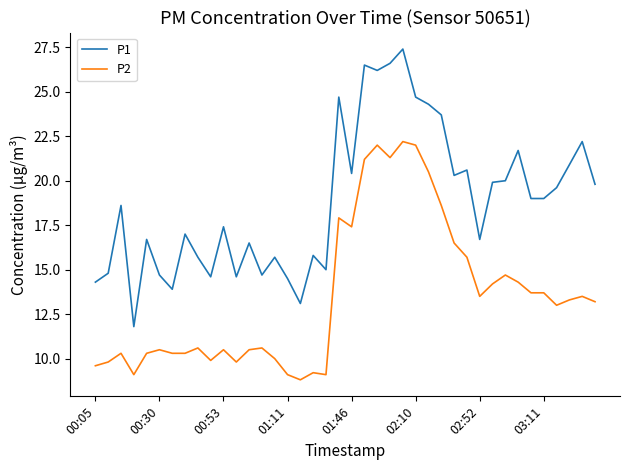

Which series has the widest spread of values?

P1